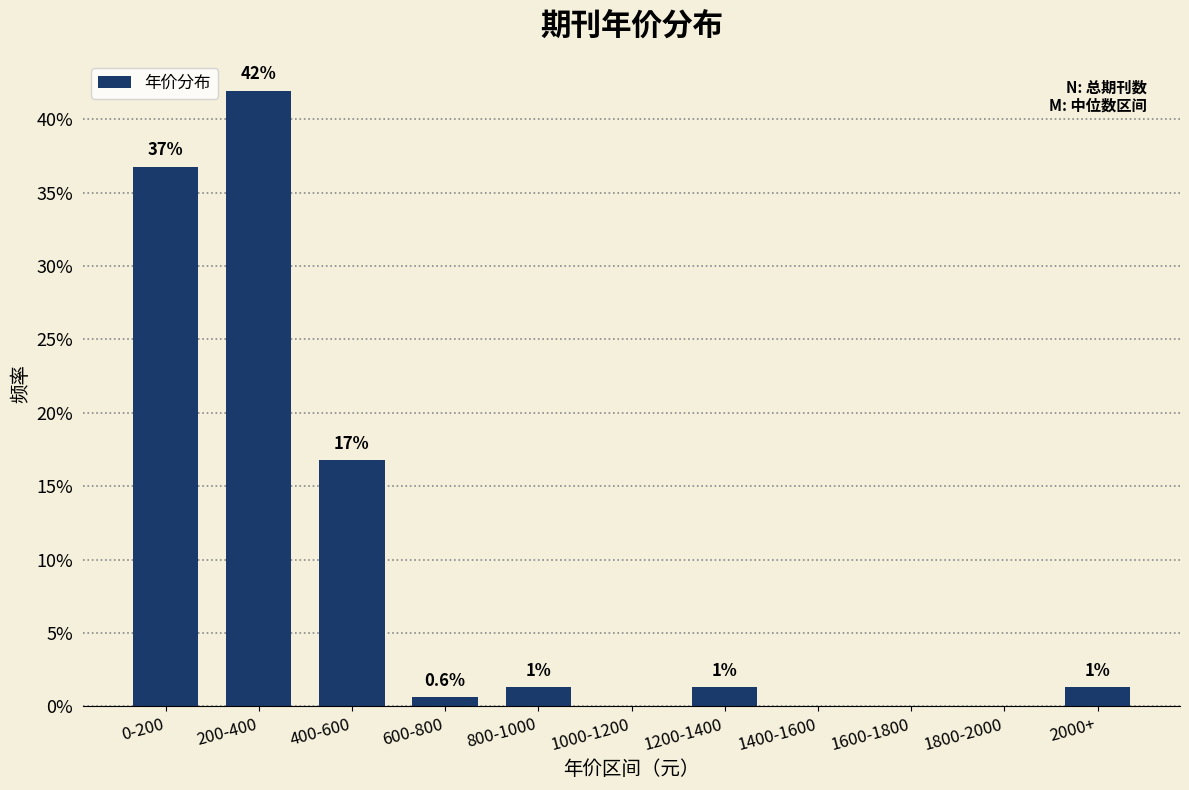

Are the bars horizontal?

No